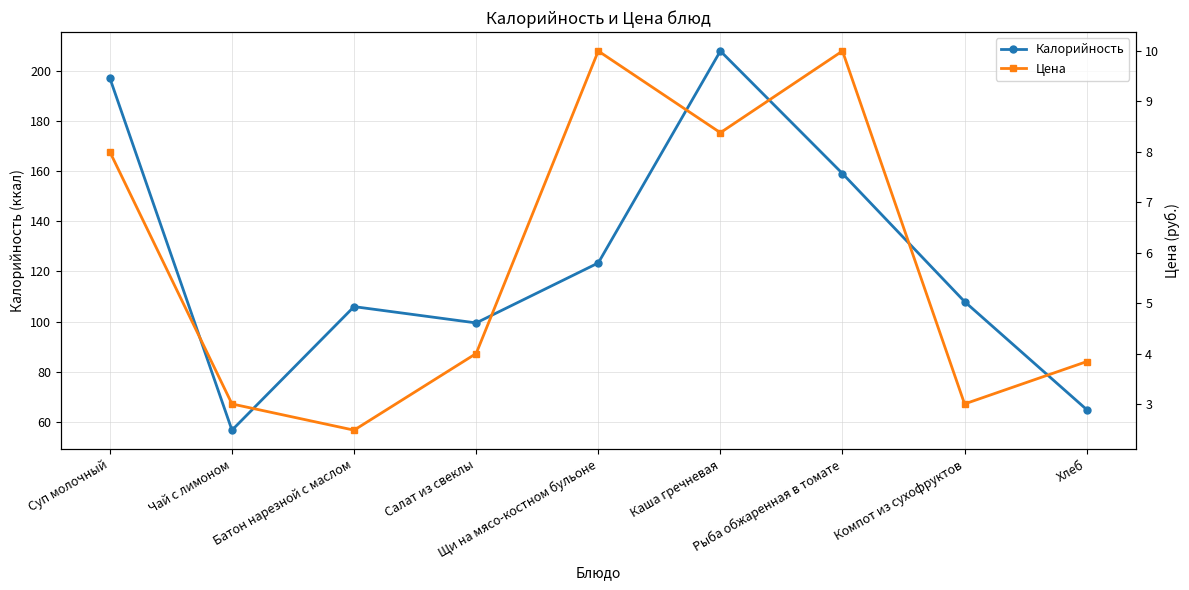

How many interior local valleys does the Калорийность series have?

2